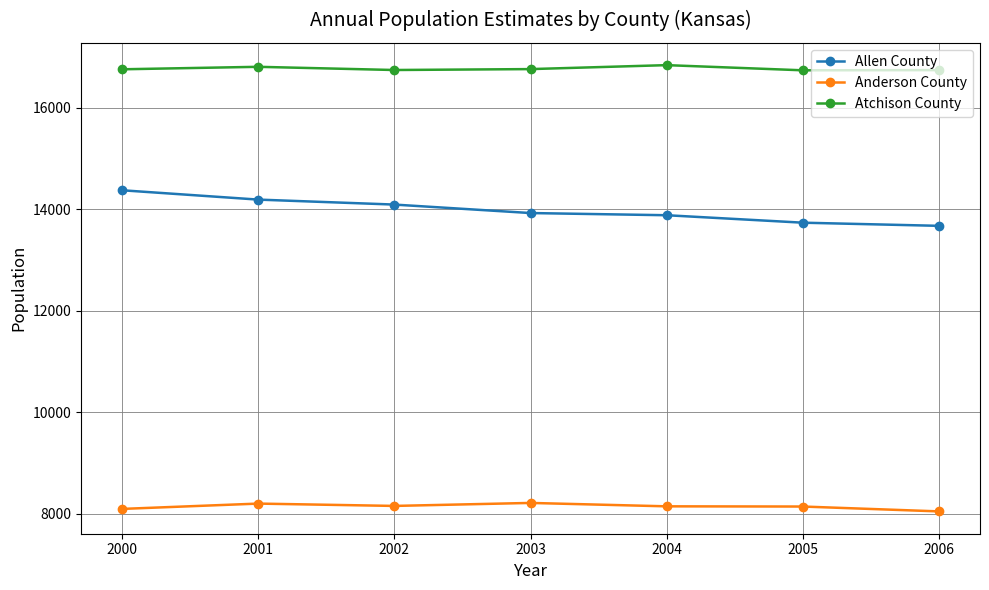

Rank the series by their maximum value, from highest to lowest.

Atchison County, Allen County, Anderson County